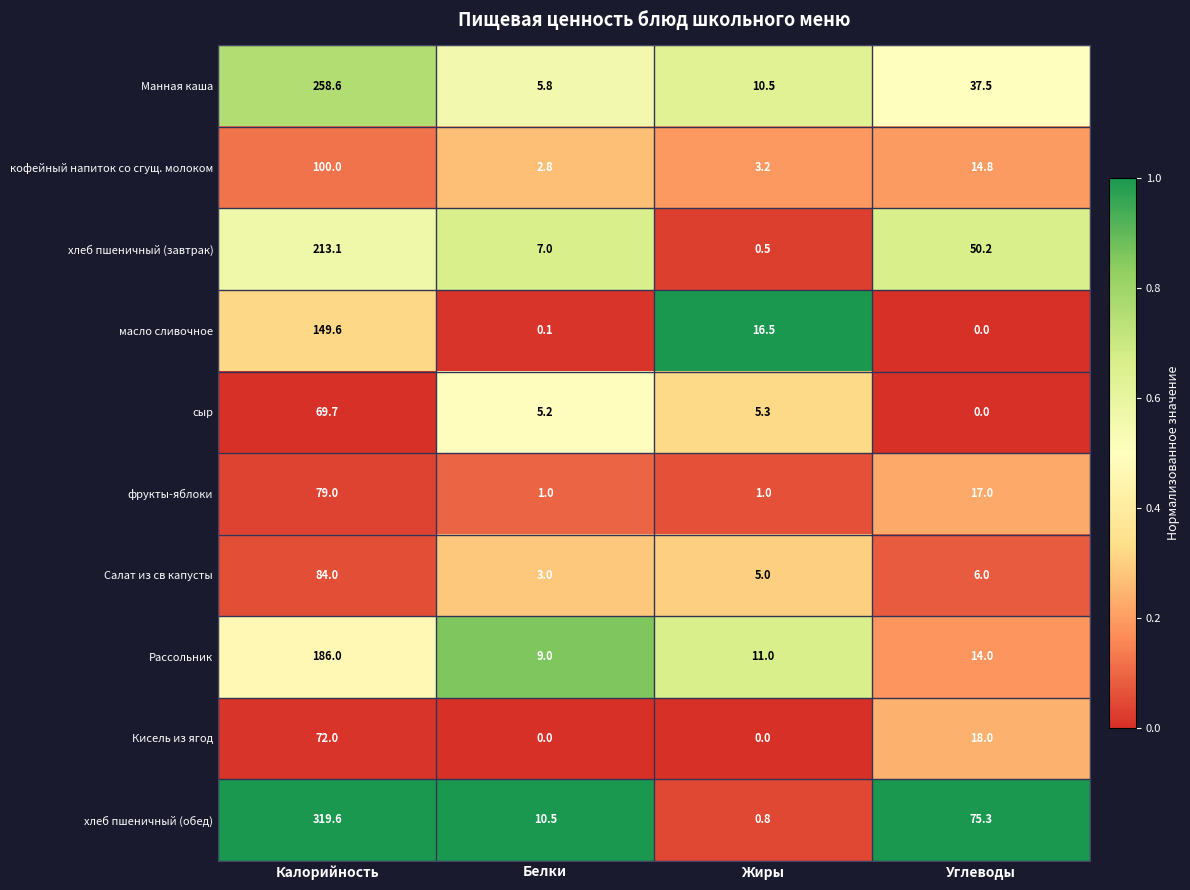

At which label is сыр closest to 34?

Жиры